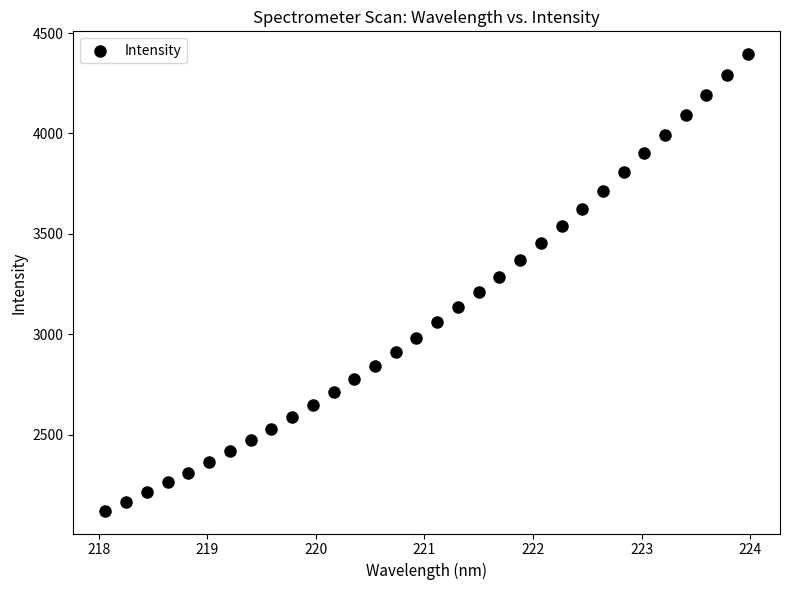

What is the range of Y values (max minus min)?

2273.0